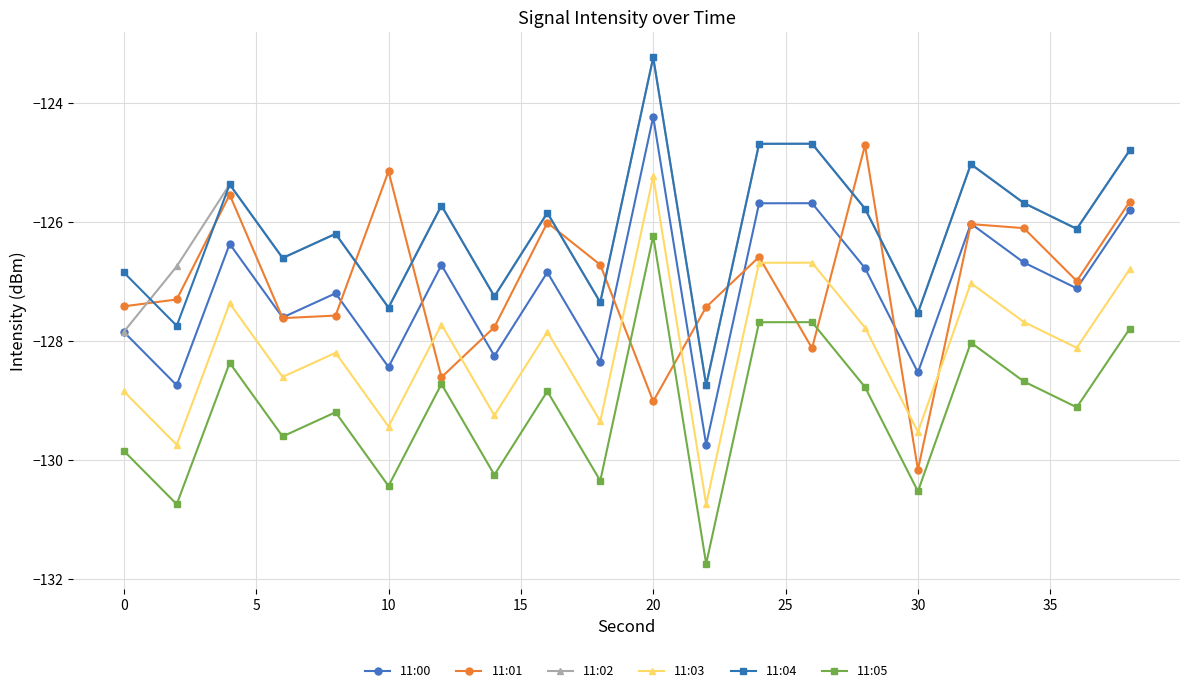

What are all the series names shown in the legend?

11:00, 11:01, 11:02, 11:03, 11:04, 11:05